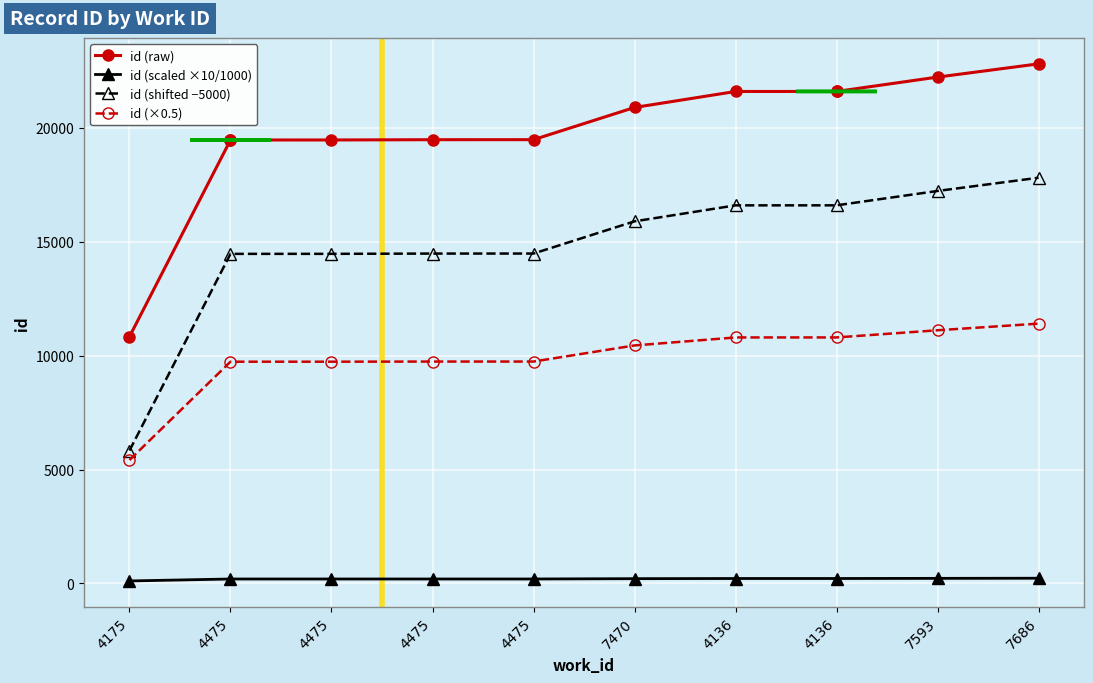

Does the chart have visible grid lines?

Yes